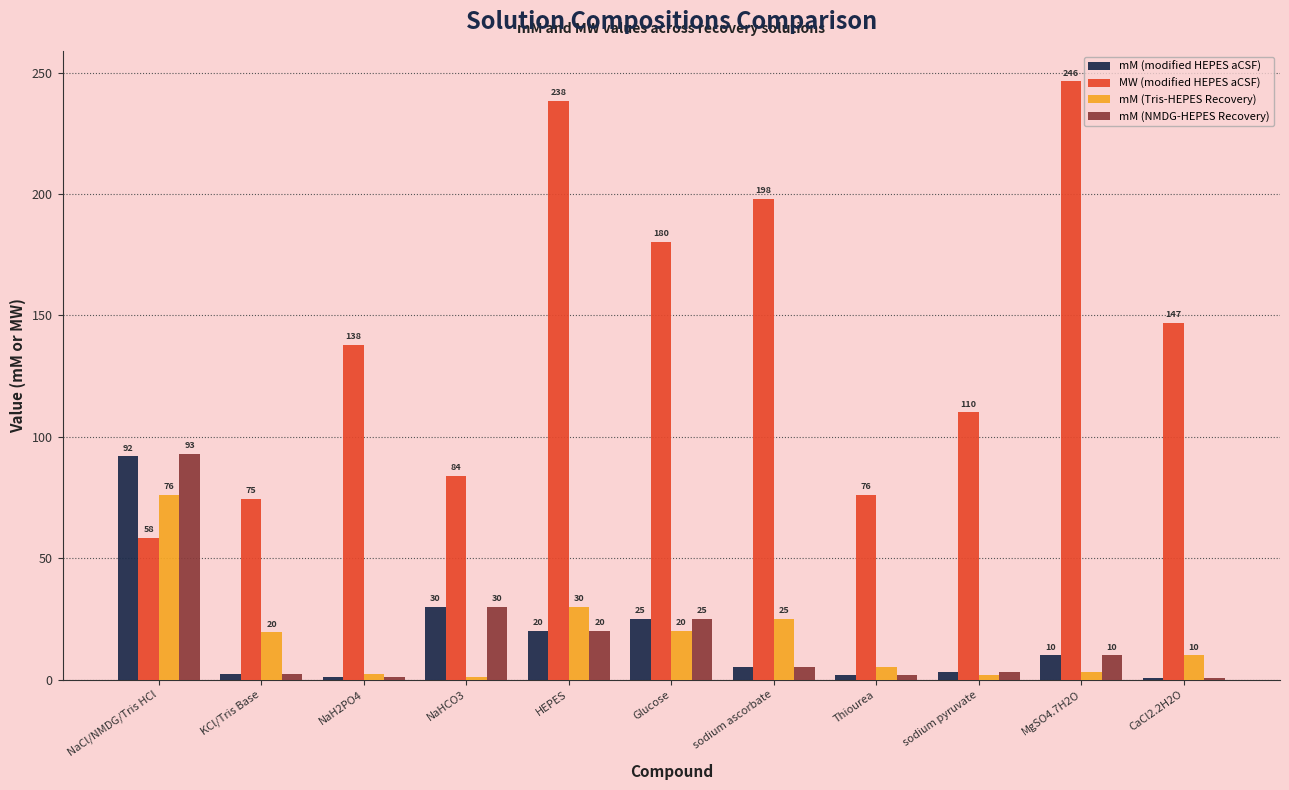

Where does the mM (NMDG-HEPES Recovery) series first go above 5?

NaCl/NMDG/Tris HCl